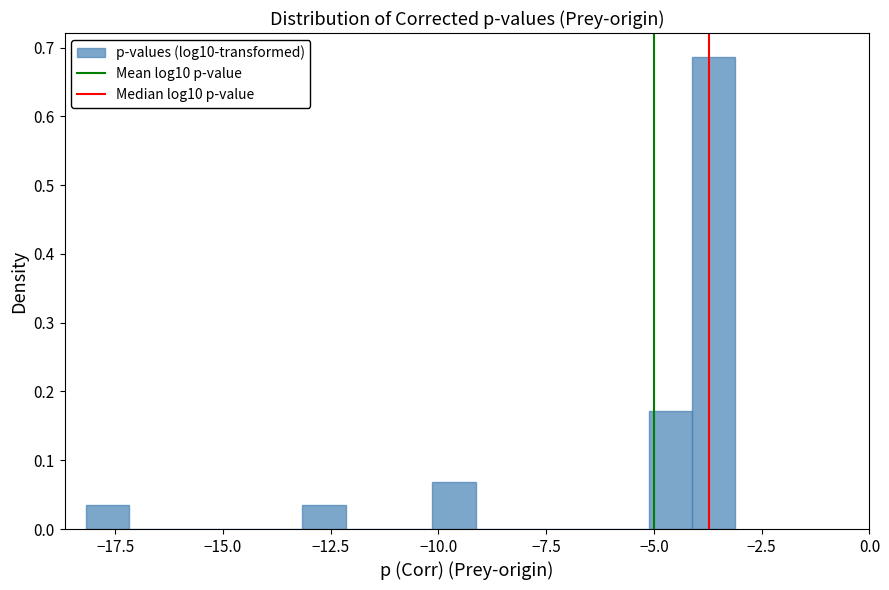

Around what value on the x-axis is the tallest bar? Give the approximate position of its centre, as read against the axis.

-3.5